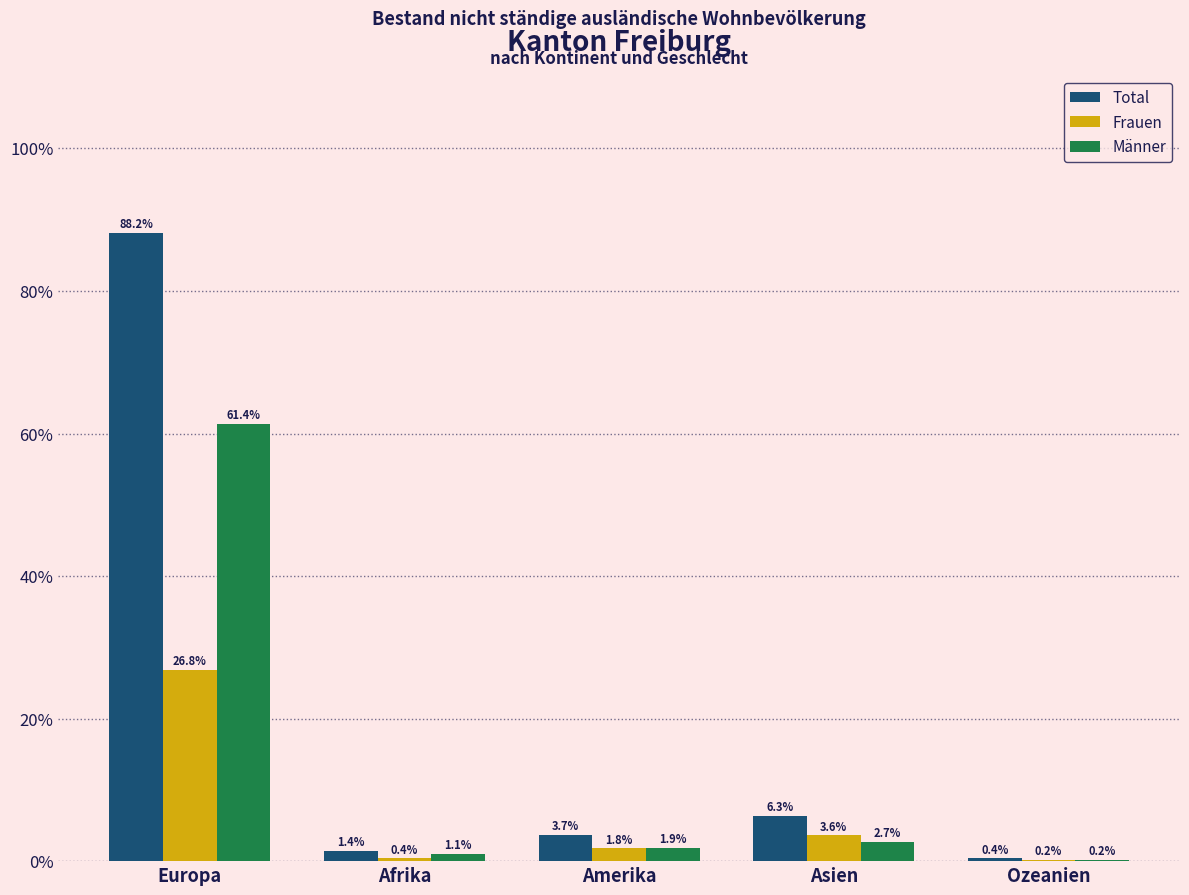

Reading left to right, what are all the values shown in this chart?

Total: Europa=88.2	Afrika=1.4	Amerika=3.7	Asien=6.3	Ozeanien=0.4
Frauen: Europa=26.8	Afrika=0.4	Amerika=1.8	Asien=3.6	Ozeanien=0.2
Männer: Europa=61.4	Afrika=1.1	Amerika=1.9	Asien=2.7	Ozeanien=0.2